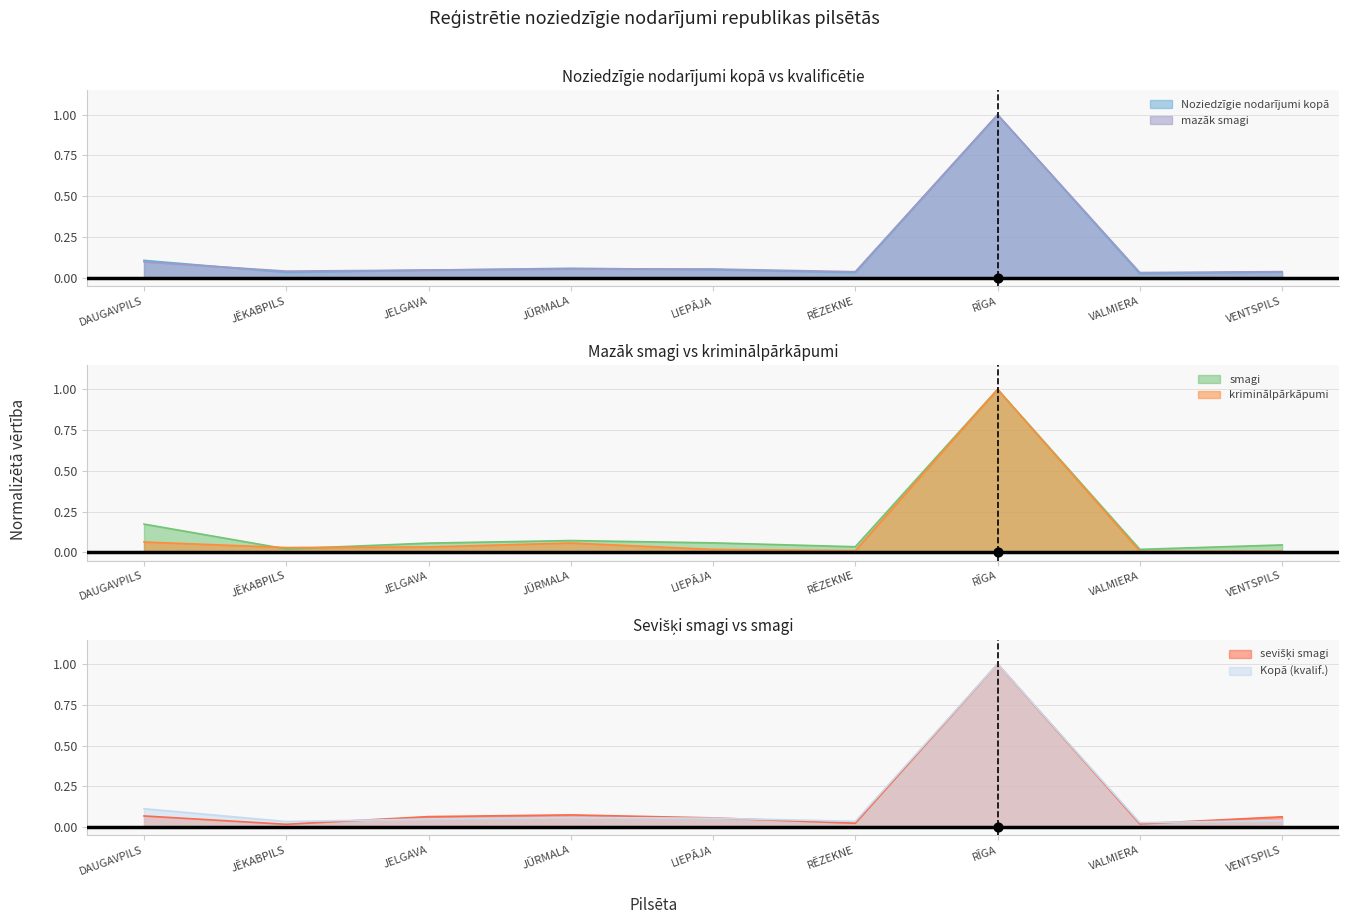

At how many categories does at least one series exceed 0?

9